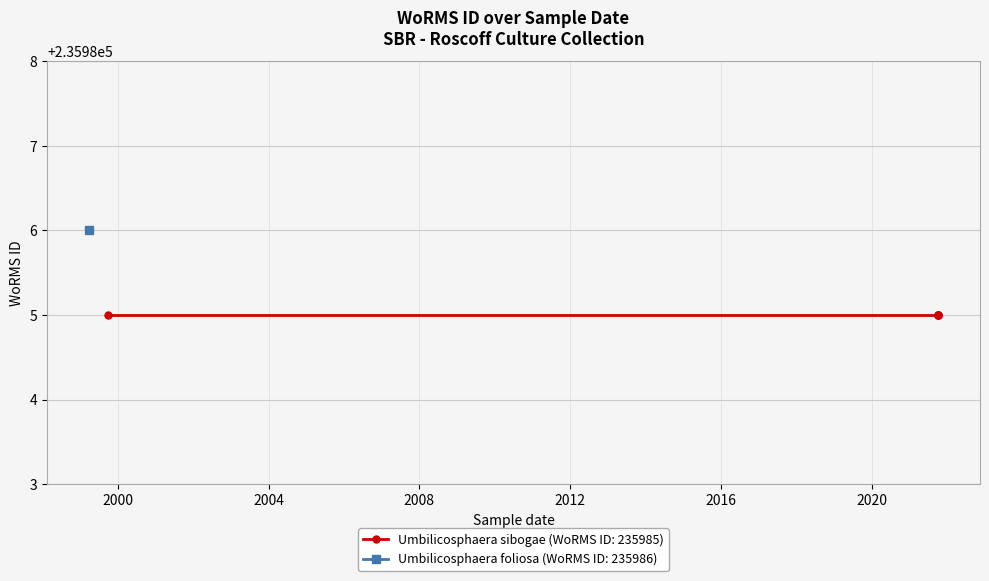

How many values are between 235985 and 235986?

6